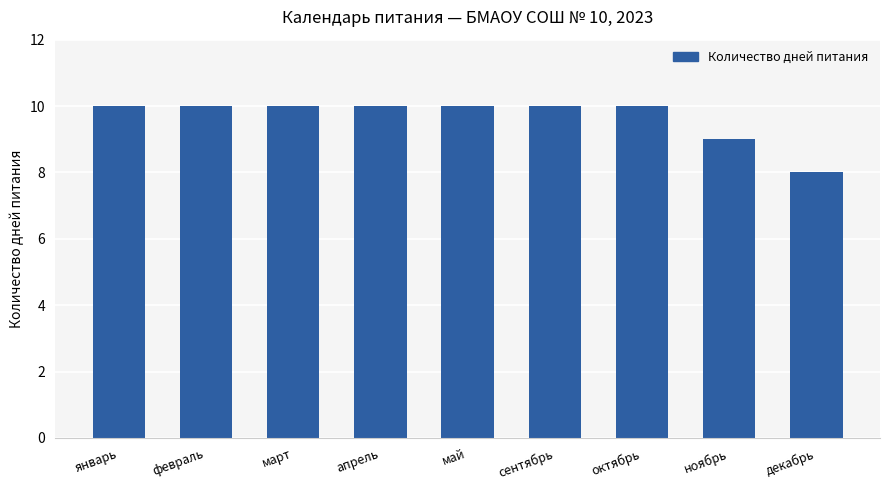

What is the label of the 9th bar from the right?

январь